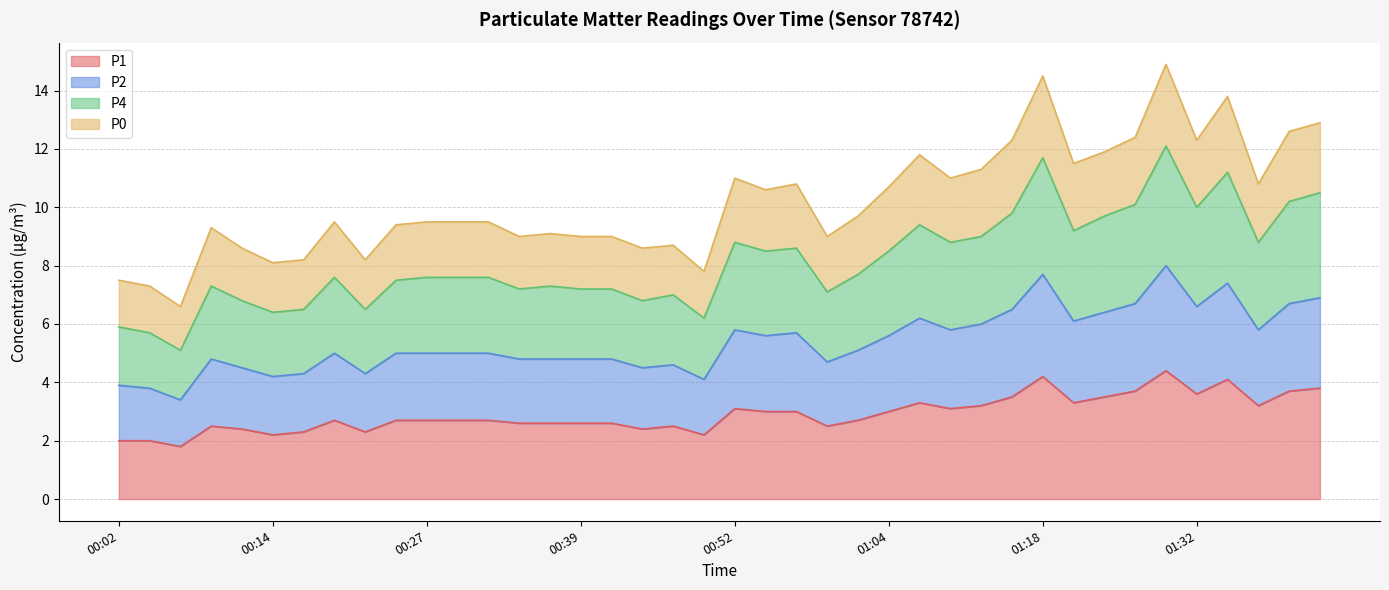

What are all the series names shown in the legend?

P1, P2, P4, P0